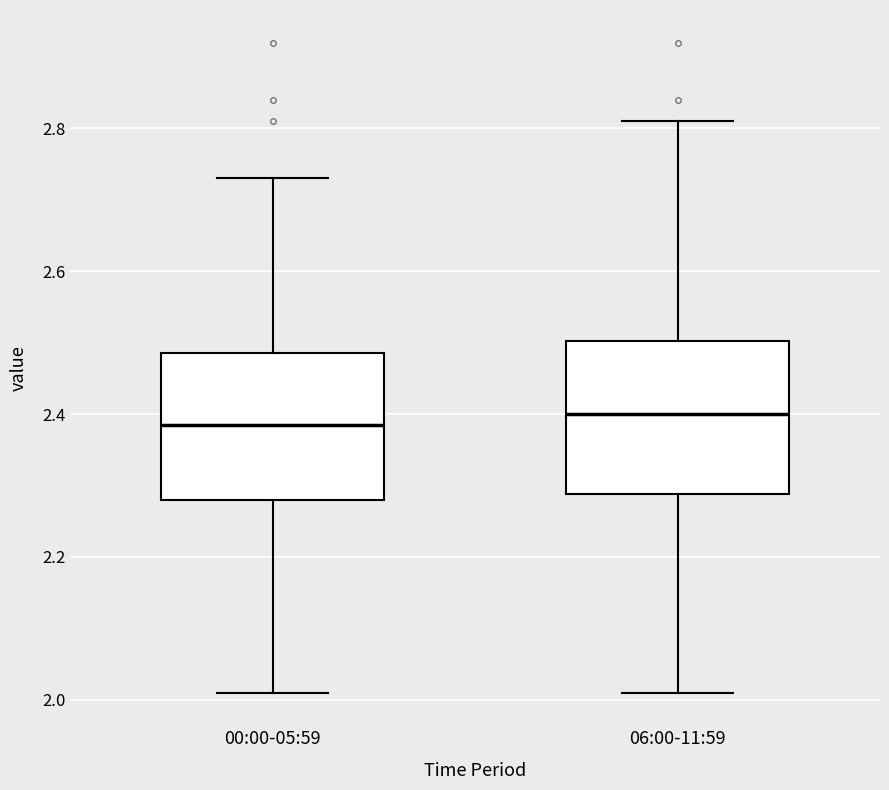

Reading left to right, transcribe this box plot: for each box, give where its median line is, the range the box spans, and where its two whiskers end, as read against the y-axis. The values are not printed on the chart, so give them approximately, as read against the axis.

00:00-05:59: median 2.38, box 2.28 to 2.48, whiskers 2.02 to 2.74
06:00-11:59: median 2.40, box 2.28 to 2.50, whiskers 2.02 to 2.82